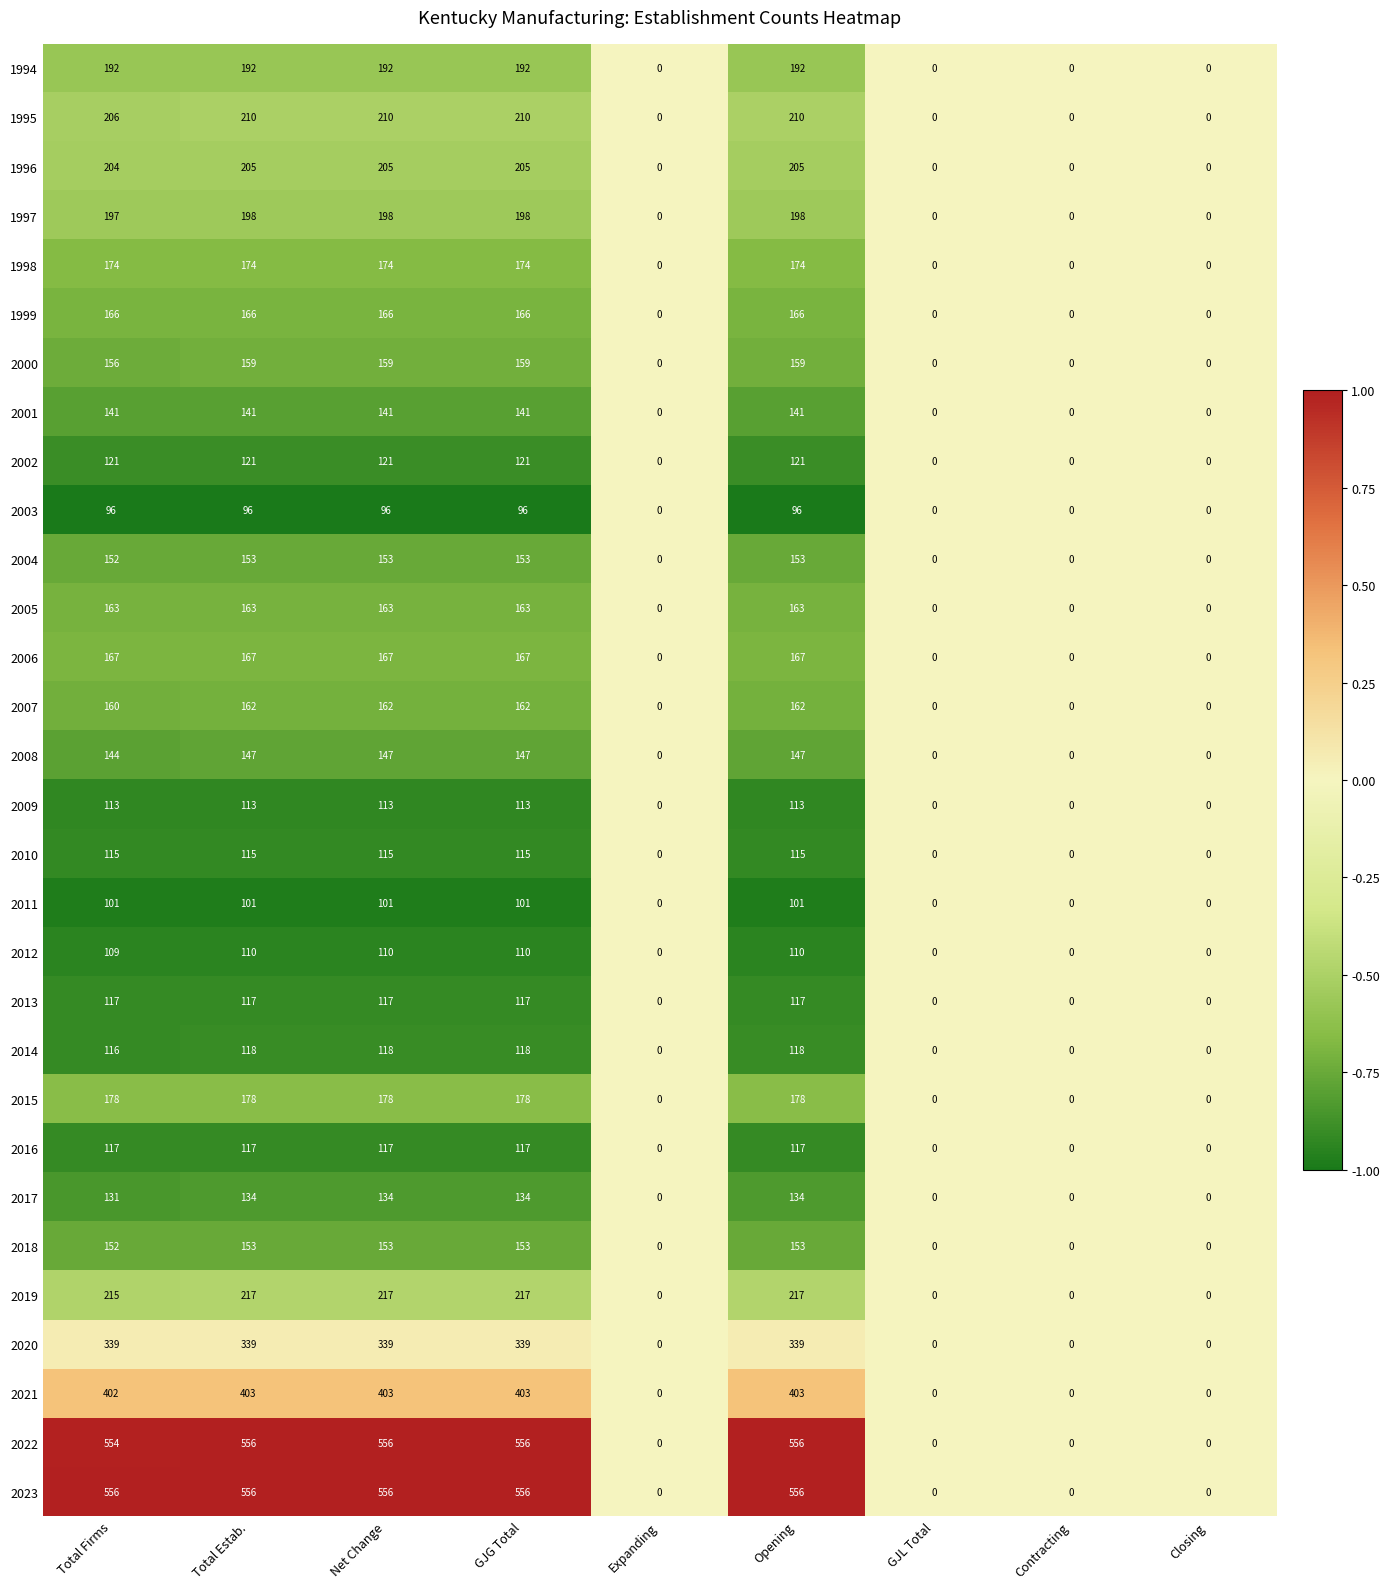

True or false: 2000 has a value of 156 at Total Firms.

True